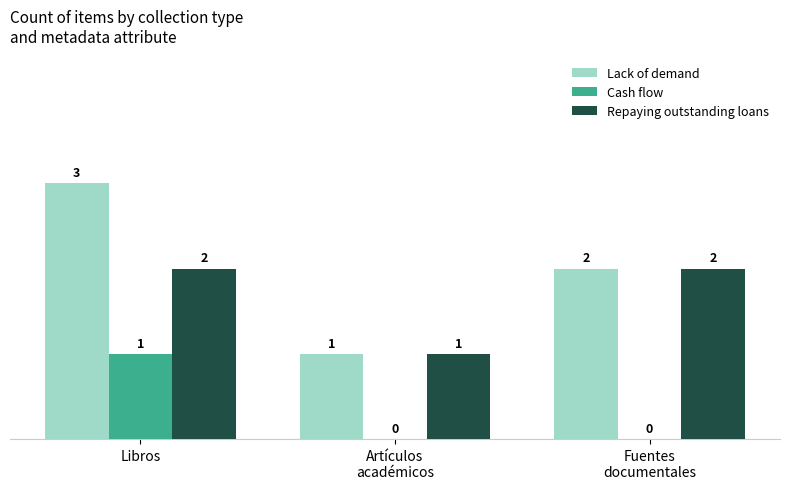

What are all the series names shown in the legend?

Lack of demand, Cash flow, Repaying outstanding loans